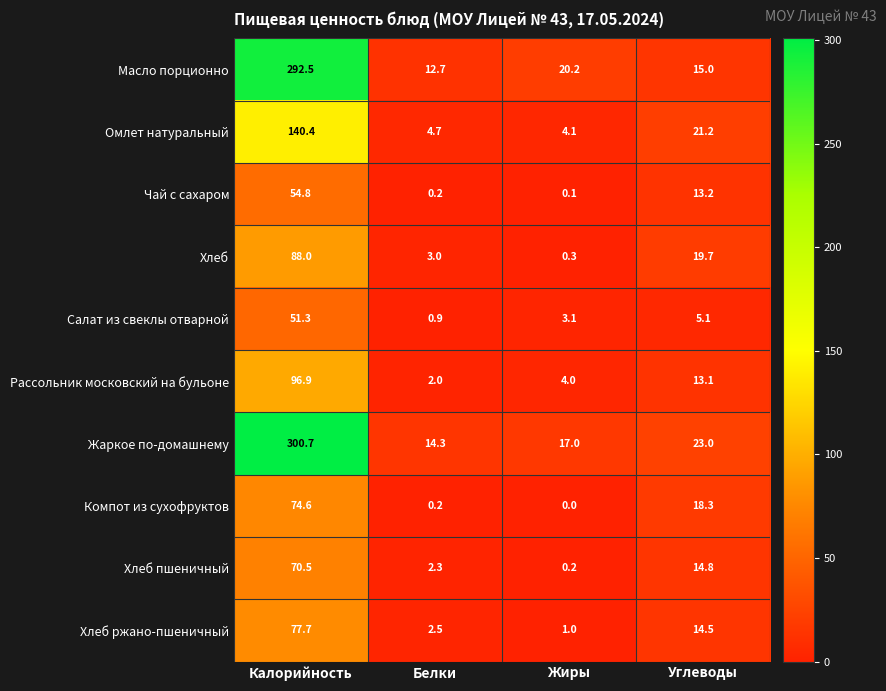

Which series has the largest total across all categories?

Жаркое по-домашнему